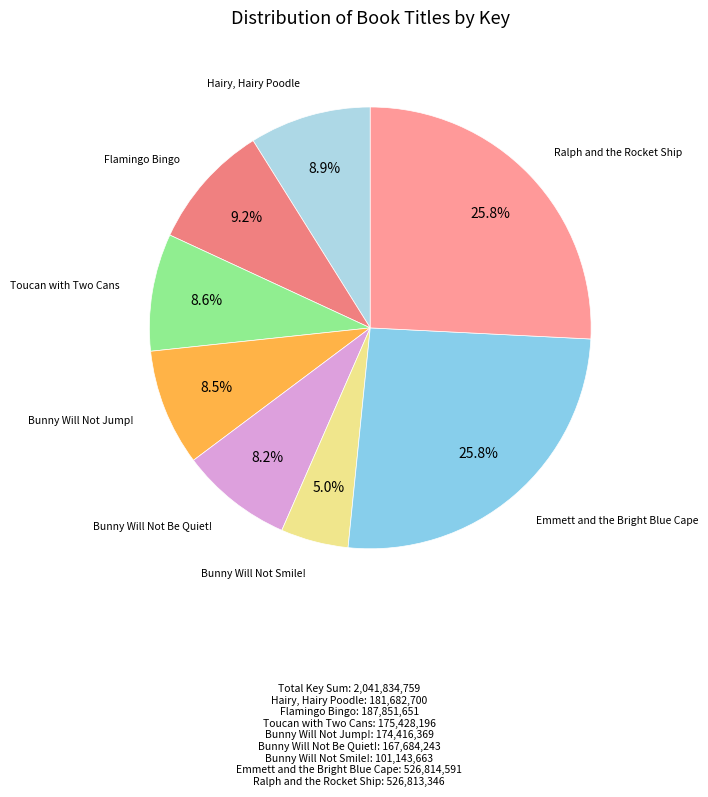

Does any single category account for the majority?

No